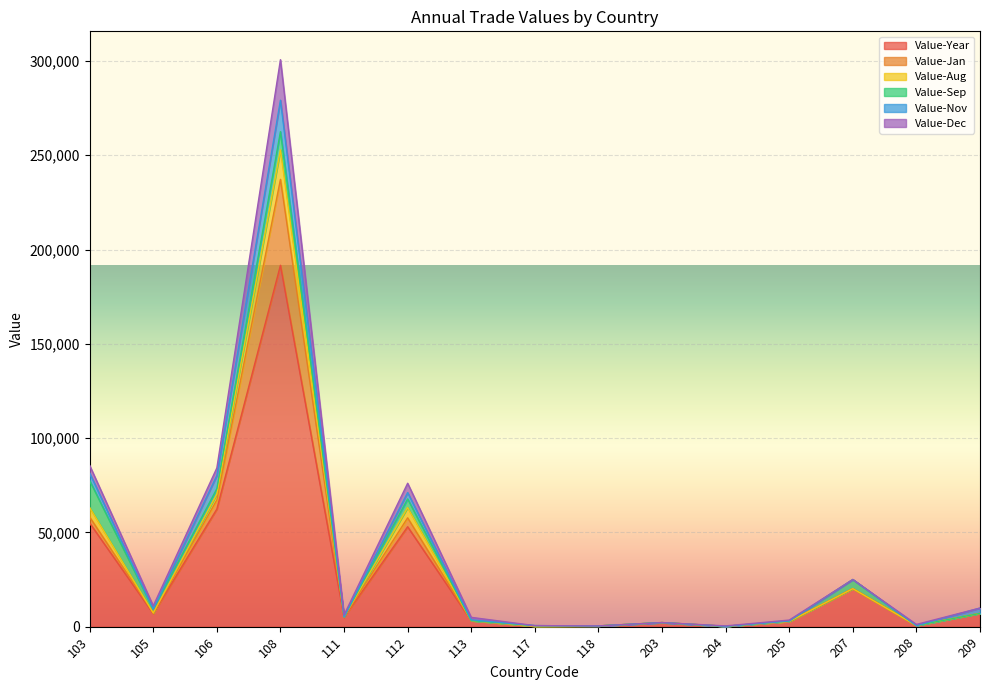

Is it true that Value-Dec equals 616 at 118?

False